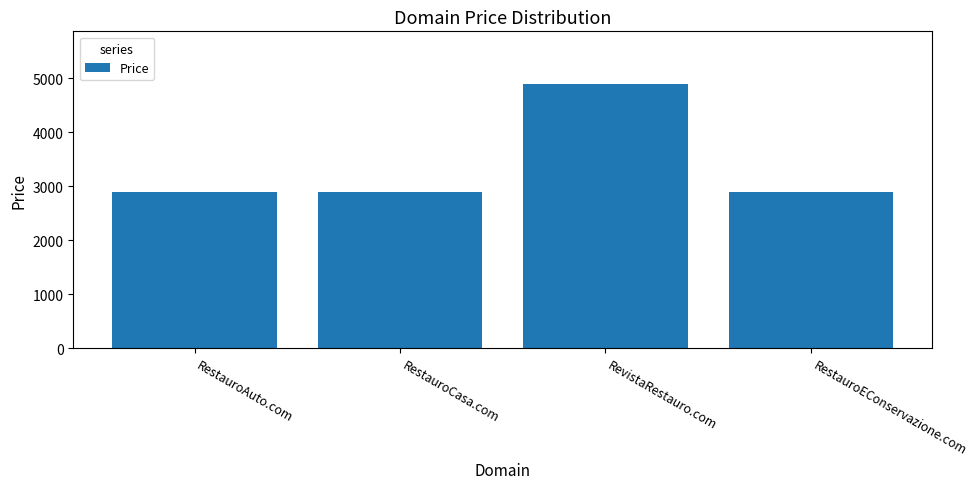

What is the label of the 1st bar from the left?

RestauroAuto.com